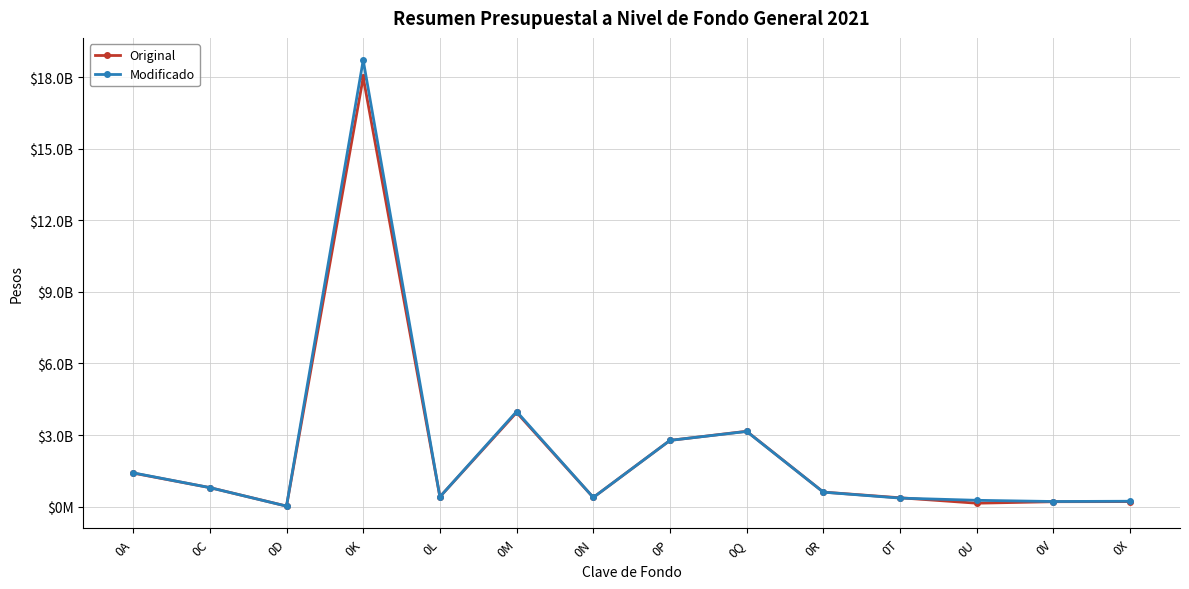

What are all the series names shown in the legend?

Original, Modificado